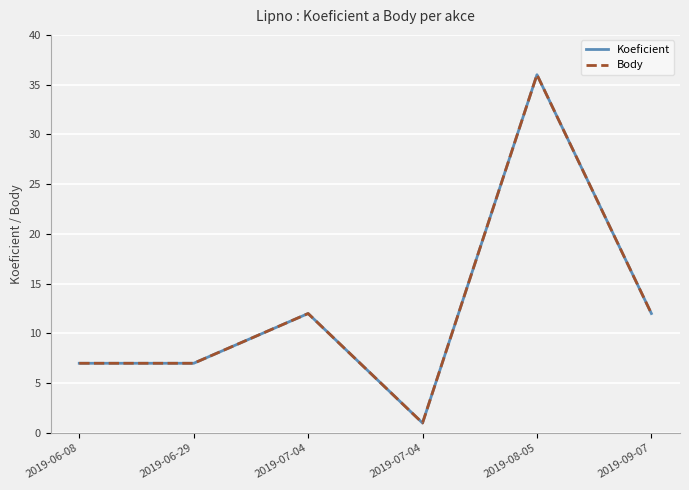

True or false: Body and Koeficient intersect in this chart.

False